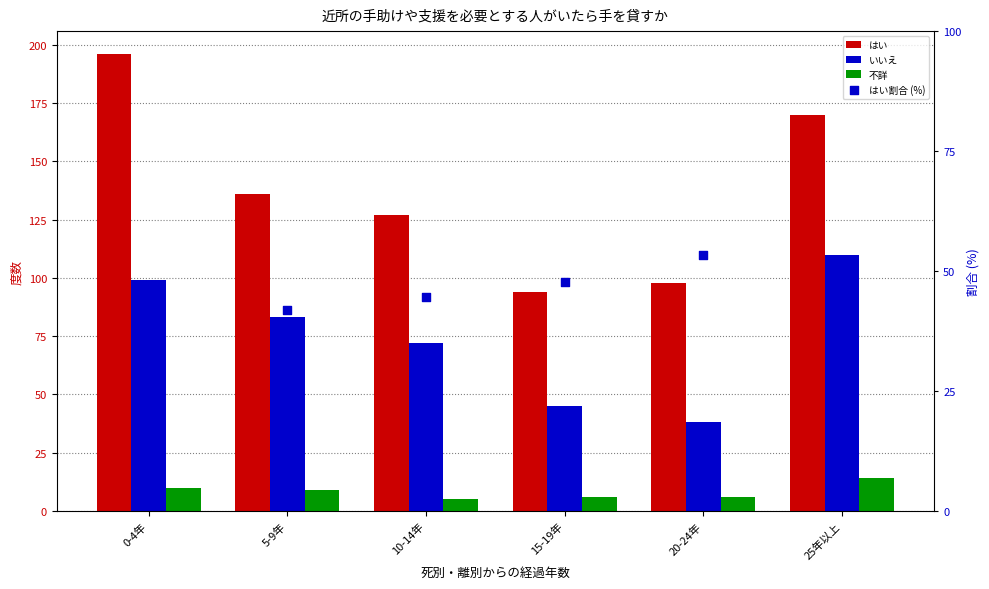

Which series has the widest spread of Y values?

はい